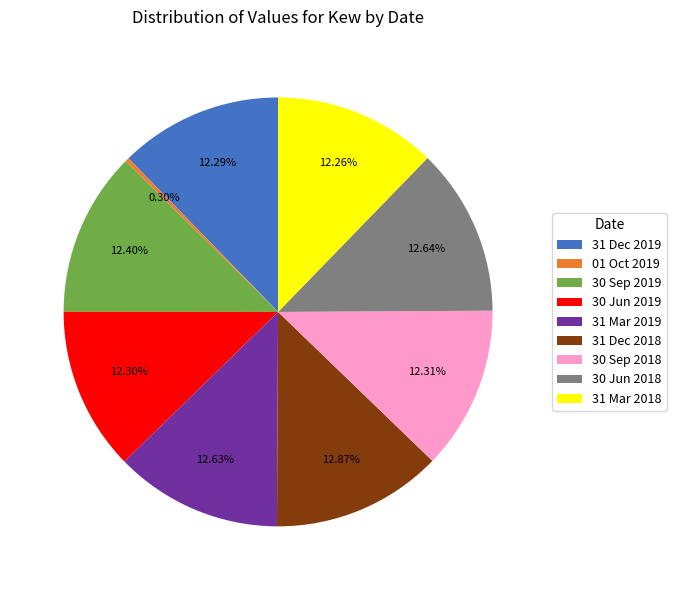

To the nearest percent, what is the difference between the largest and smallest slice percentages?

13%